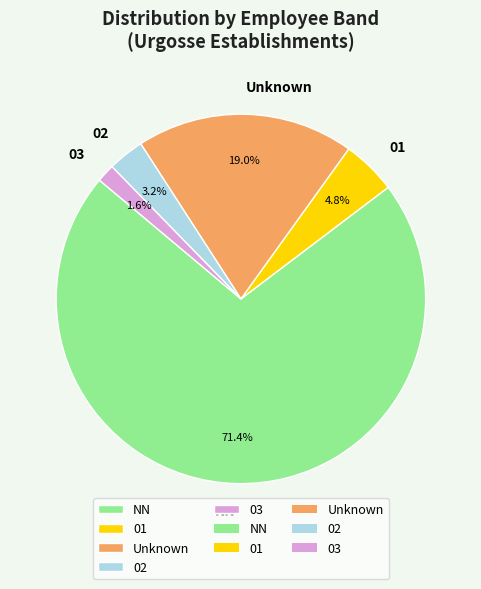

What percentage is NOT represented by 01?

95.2%